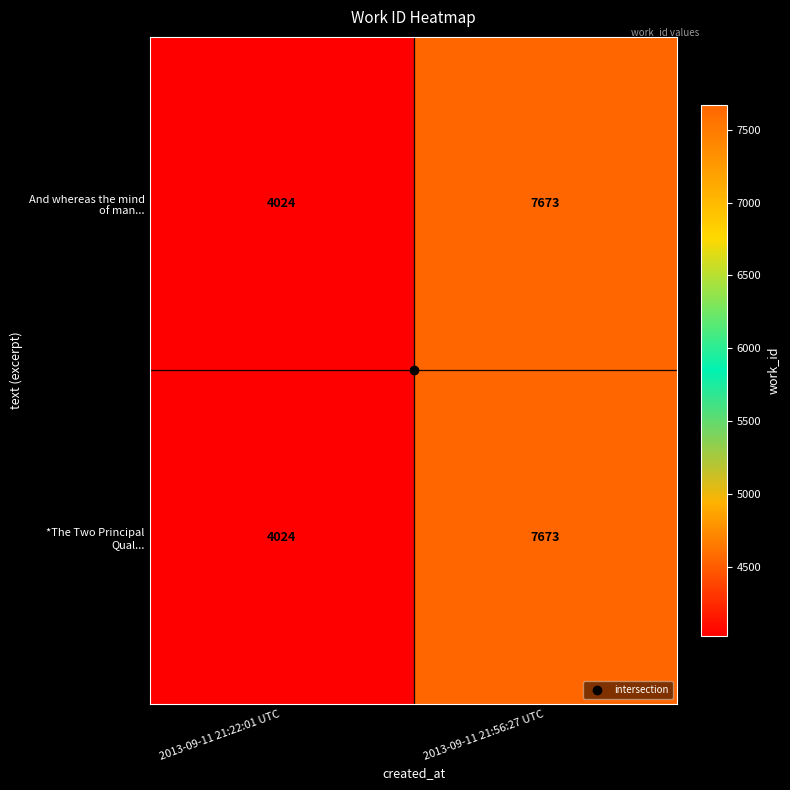

What is the minimum value shown in the chart?

4024